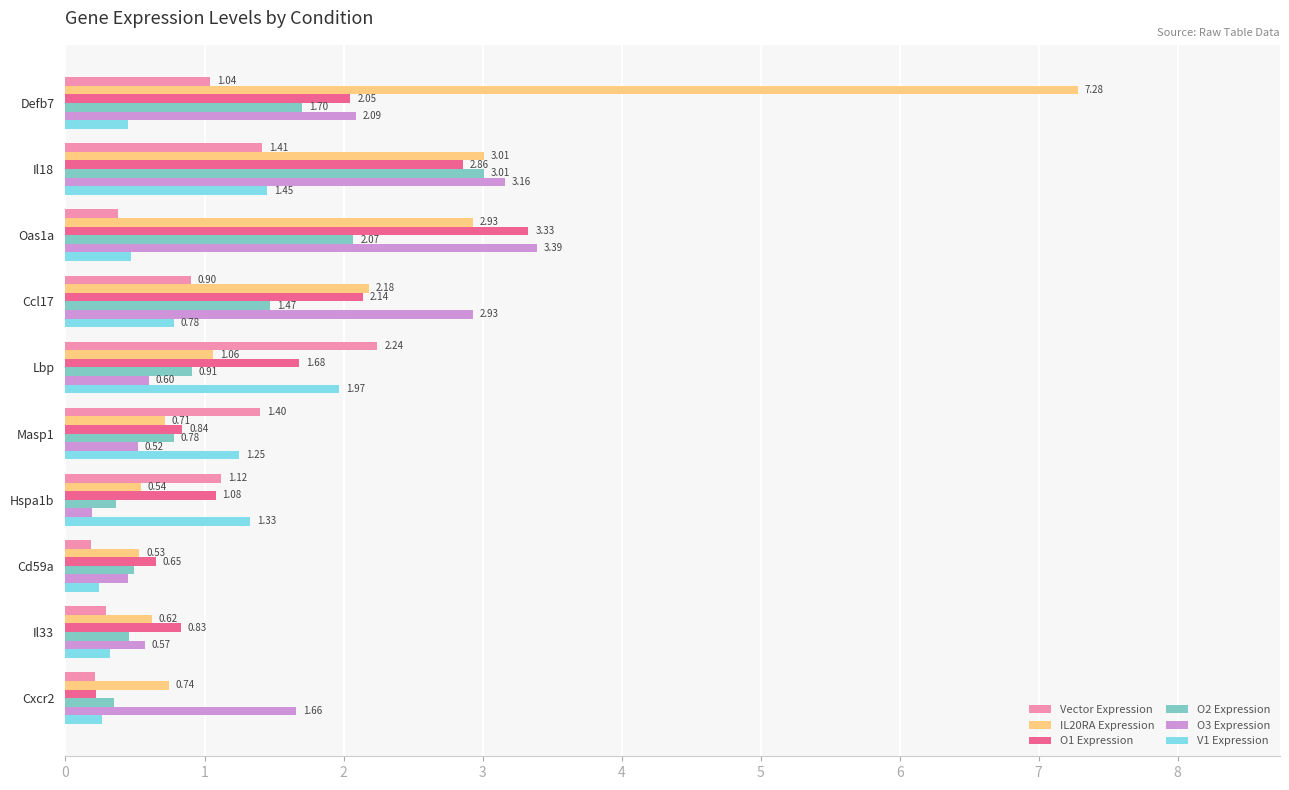

Which series has the largest range (max minus min)?

IL20RA Expression